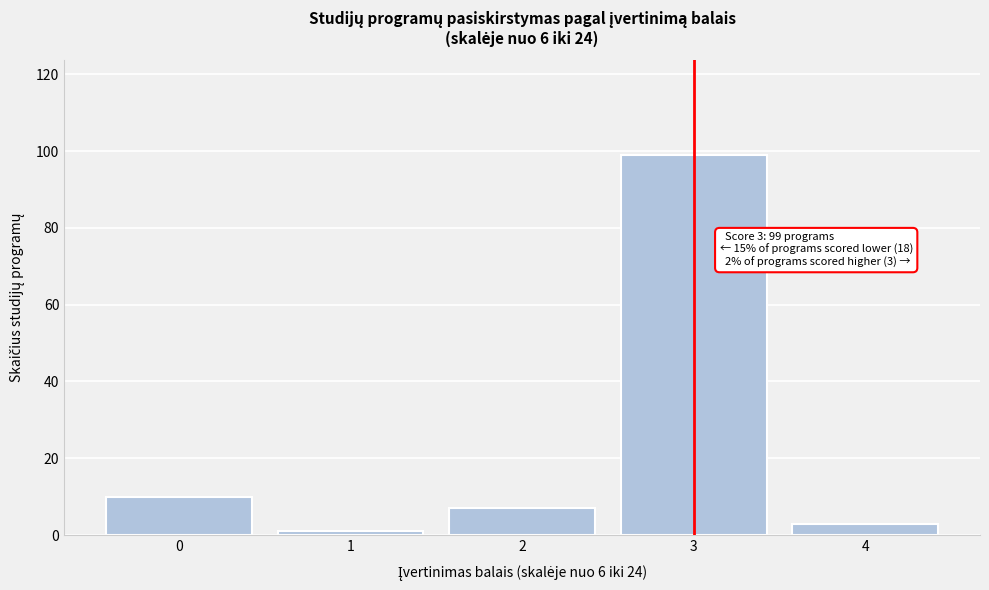

Reading right to left, extract all data points from this chart.

3	99	7	1	10